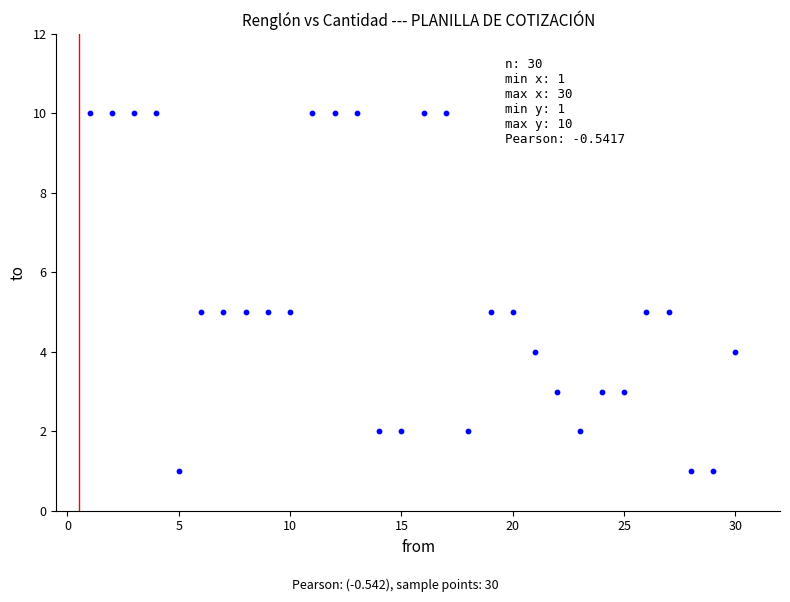

What is the range of Y values (max minus min)?

9